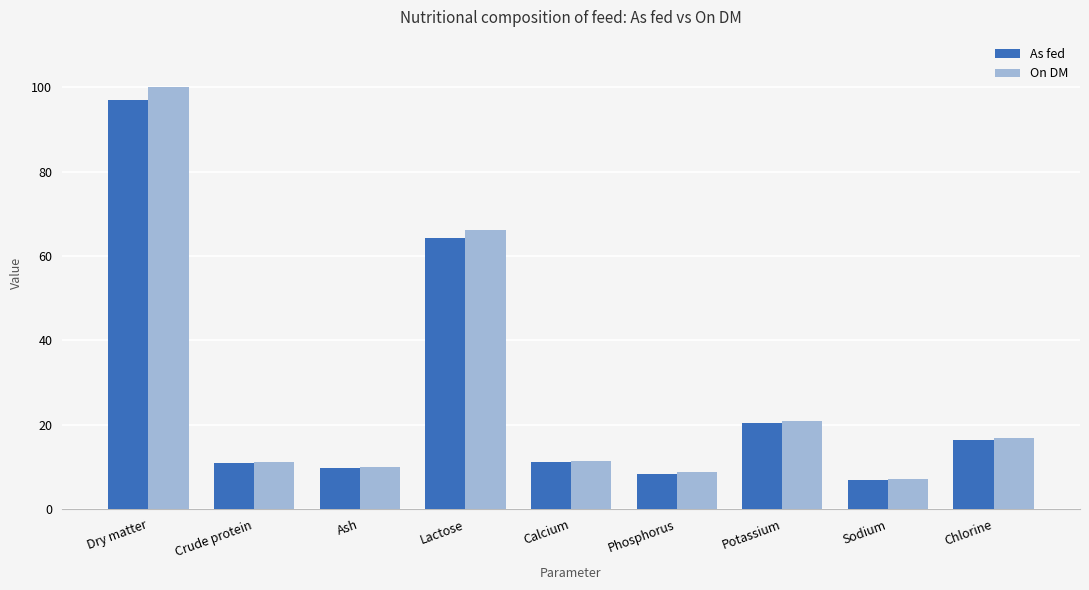

At how many categories does at least one series exceed 25?

2